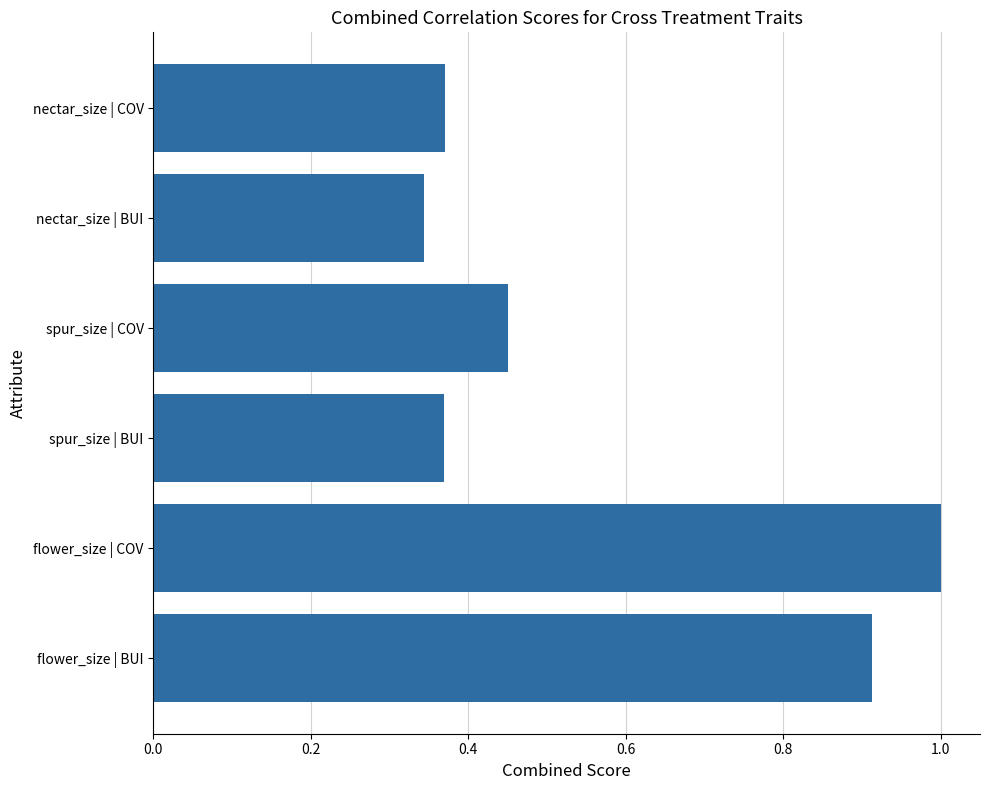

How many series are shown in this chart?

1